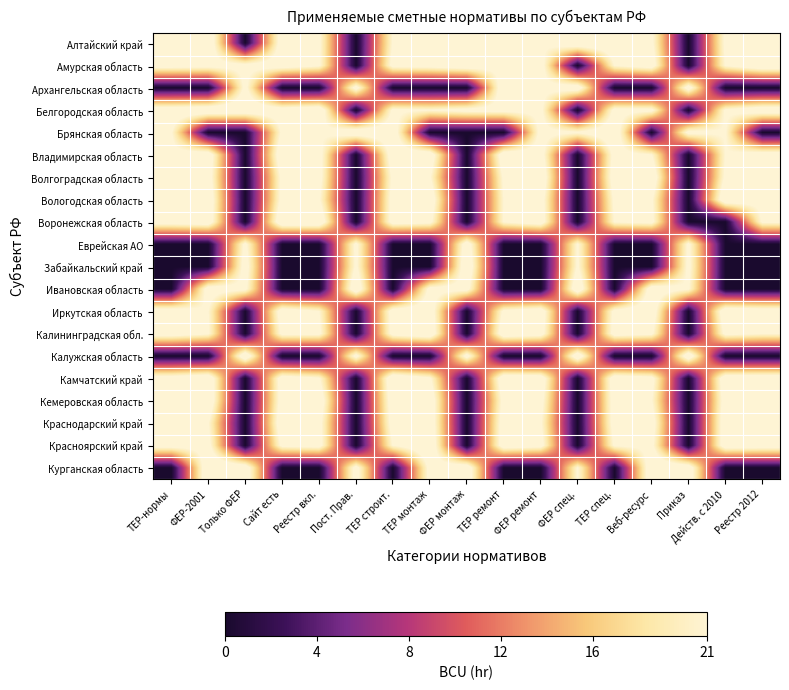

How many data points does each series have?

17